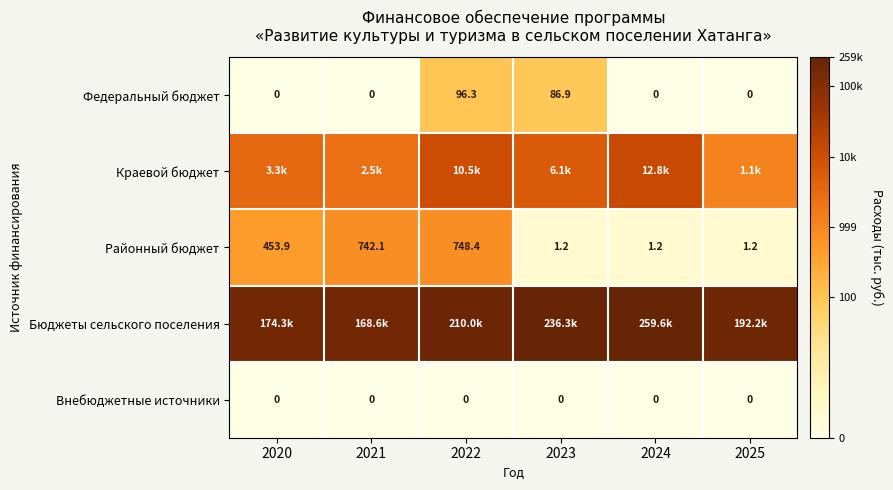

How many positive values does the Федеральный бюджет series have?

2